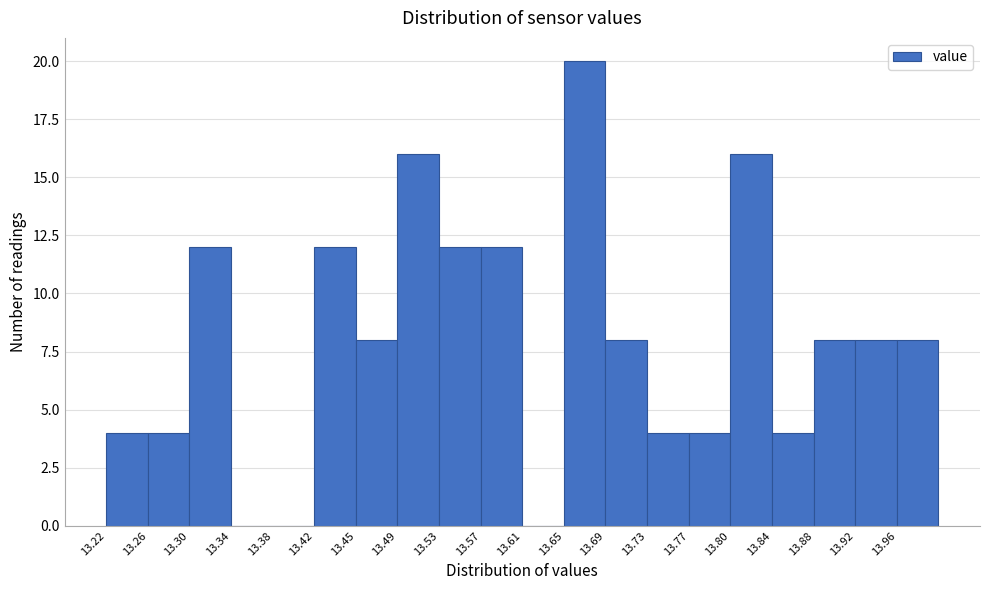

Reading left to right, list every bar in this chart as the range it spans on the x-axis followed by its height. Neither the bar edges nor the heights are printed on the chart, so give them approximately, as read against the axes.

13.220 to 13.259: 4
13.259 to 13.298: 4
13.298 to 13.337: 12
13.337 to 13.376: 0
13.376 to 13.415: 0
13.415 to 13.454: 12
13.454 to 13.493: 8
13.493 to 13.532: 16
13.532 to 13.571: 12
13.571 to 13.610: 12
13.610 to 13.649: 0
13.649 to 13.688: 20
13.688 to 13.727: 8
13.727 to 13.766: 4
13.766 to 13.805: 4
13.805 to 13.844: 16
13.844 to 13.883: 4
13.883 to 13.922: 8
13.922 to 13.961: 8
13.961 to 14.000: 8